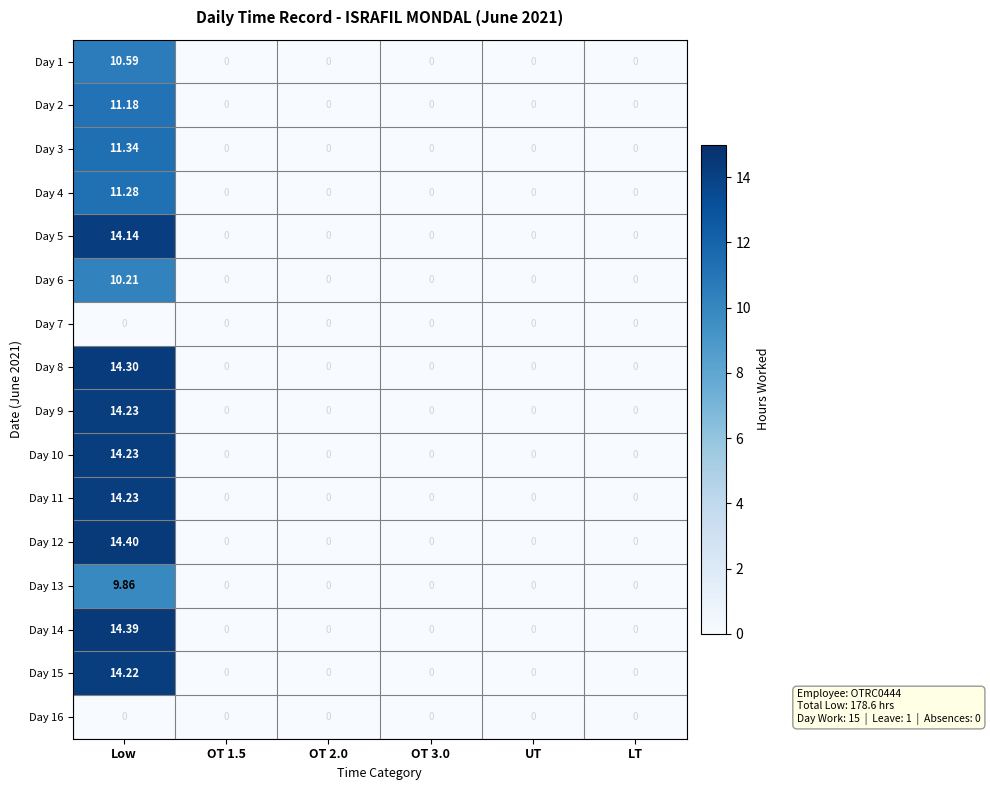

Is the value of Day 1 at Low greater than the value of Day 11 at UT?

Yes